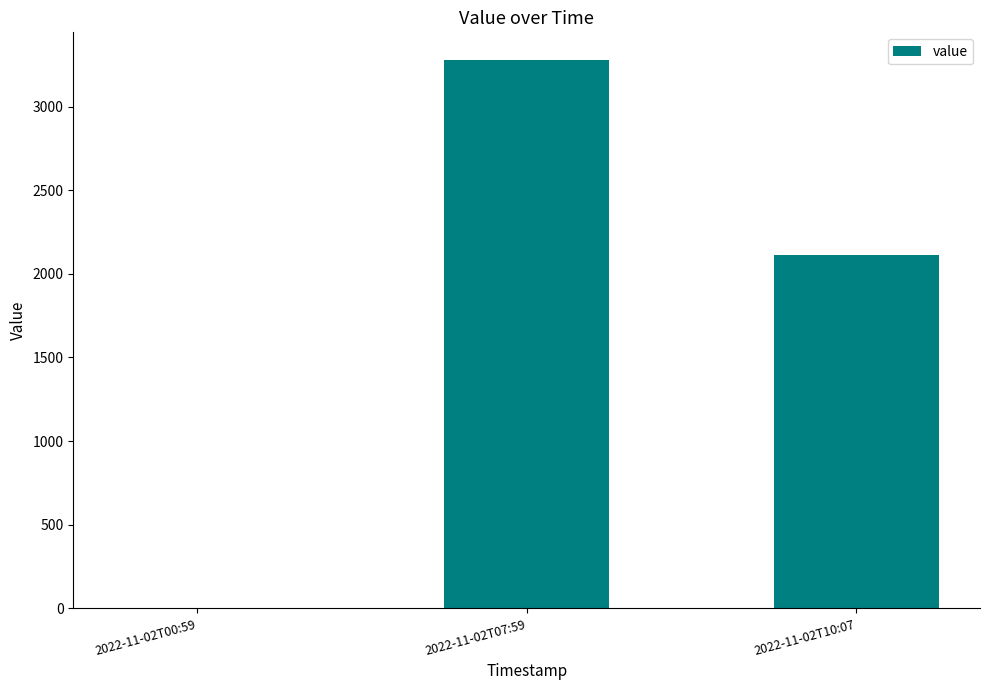

What is the difference between the values at 2022-11-02T07:59 and 2022-11-02T00:59?

3280